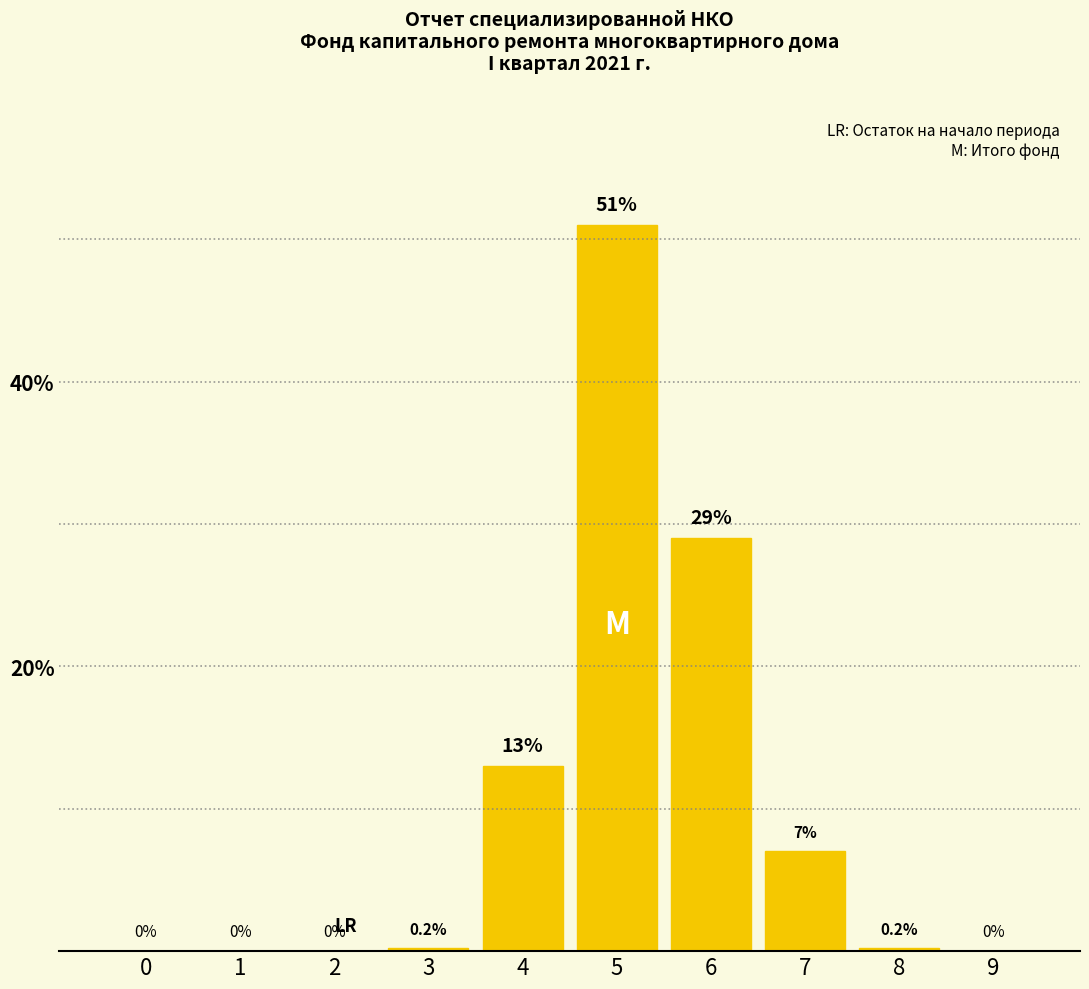

True or false: the data shows 7.0 at 7.

True